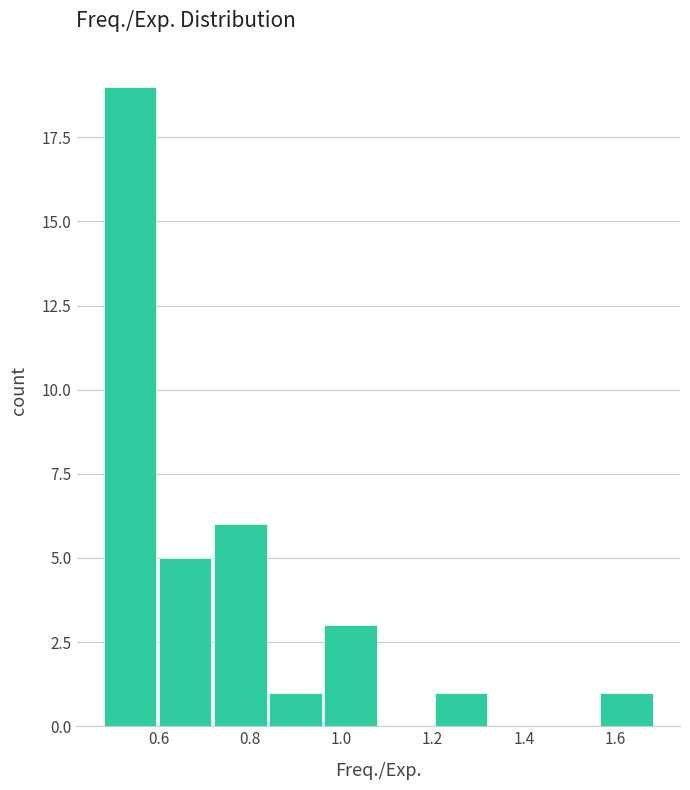

Reading left to right, list every bar in this chart as the range it spans on the x-axis followed by its height. Neither the bar edges nor the heights are printed on the chart, so give them approximately, as read against the axes.

0.48 to 0.60: 19
0.60 to 0.72: 5
0.72 to 0.84: 6
0.84 to 0.96: 1
0.96 to 1.08: 3
1.08 to 1.20: 0
1.20 to 1.32: 1
1.32 to 1.44: 0
1.44 to 1.56: 0
1.56 to 1.68: 1